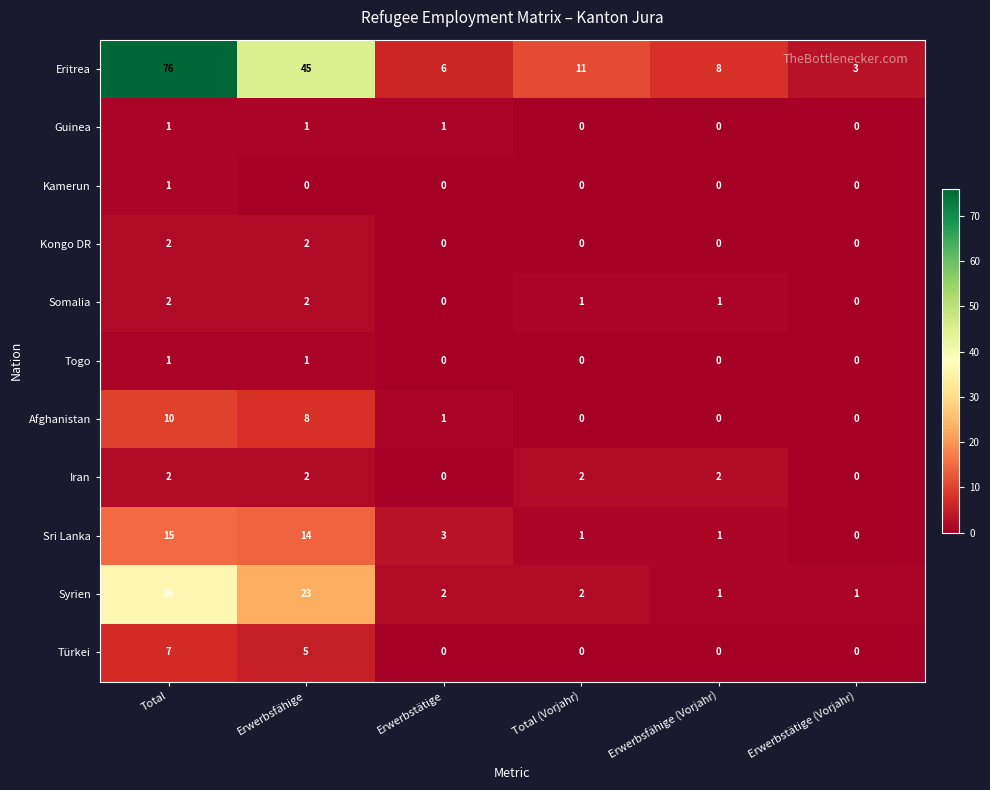

What is the total value across all series at Erwerbstätige (Vorjahr)?

4